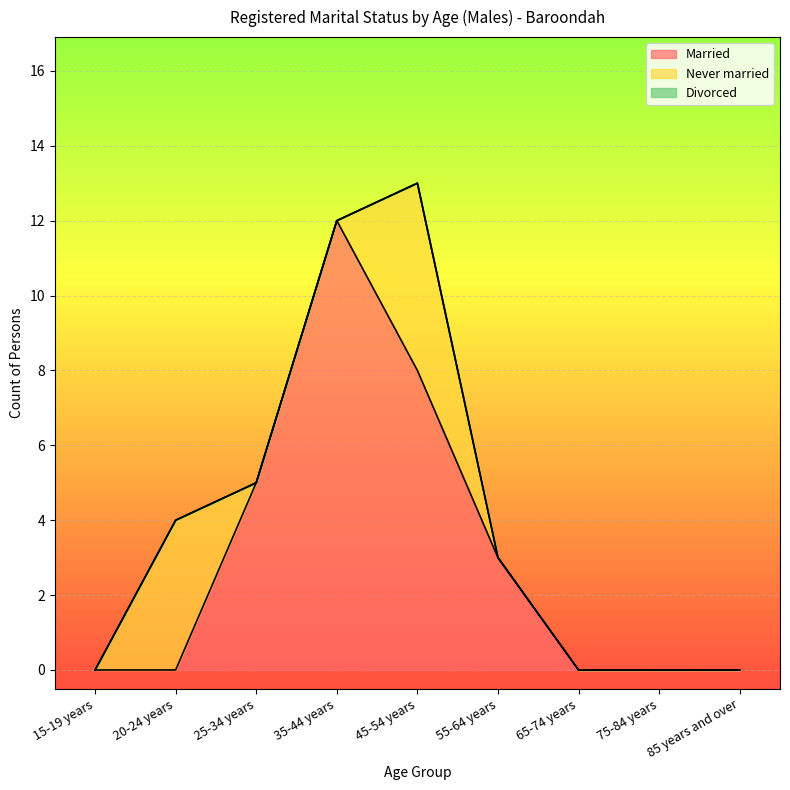

Which category has the lowest value across all series?

15-19 years